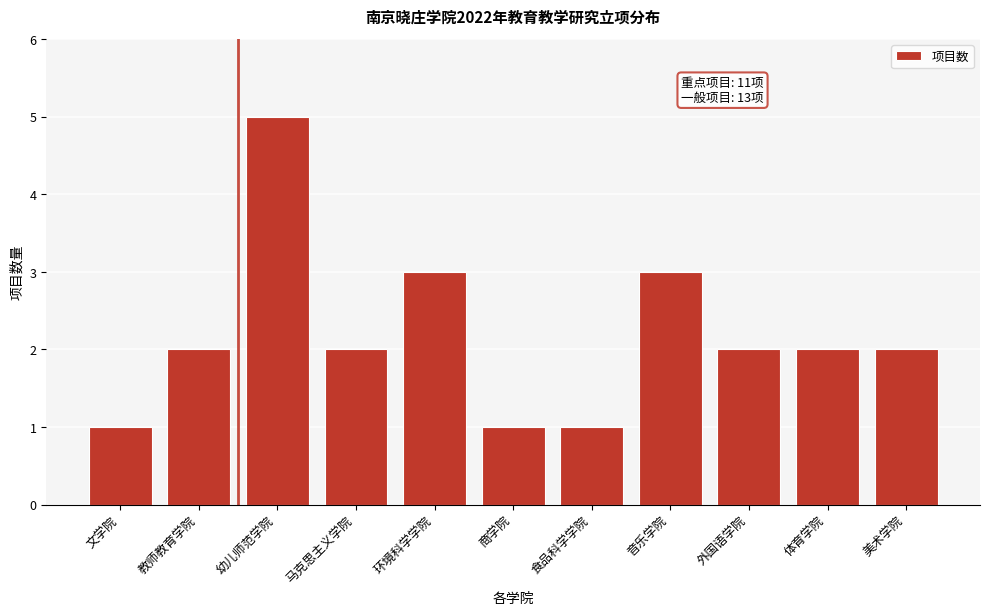

Reading right to left, transcribe all the data shown in this chart.

2	2	2	3	1	1	3	2	5	2	1